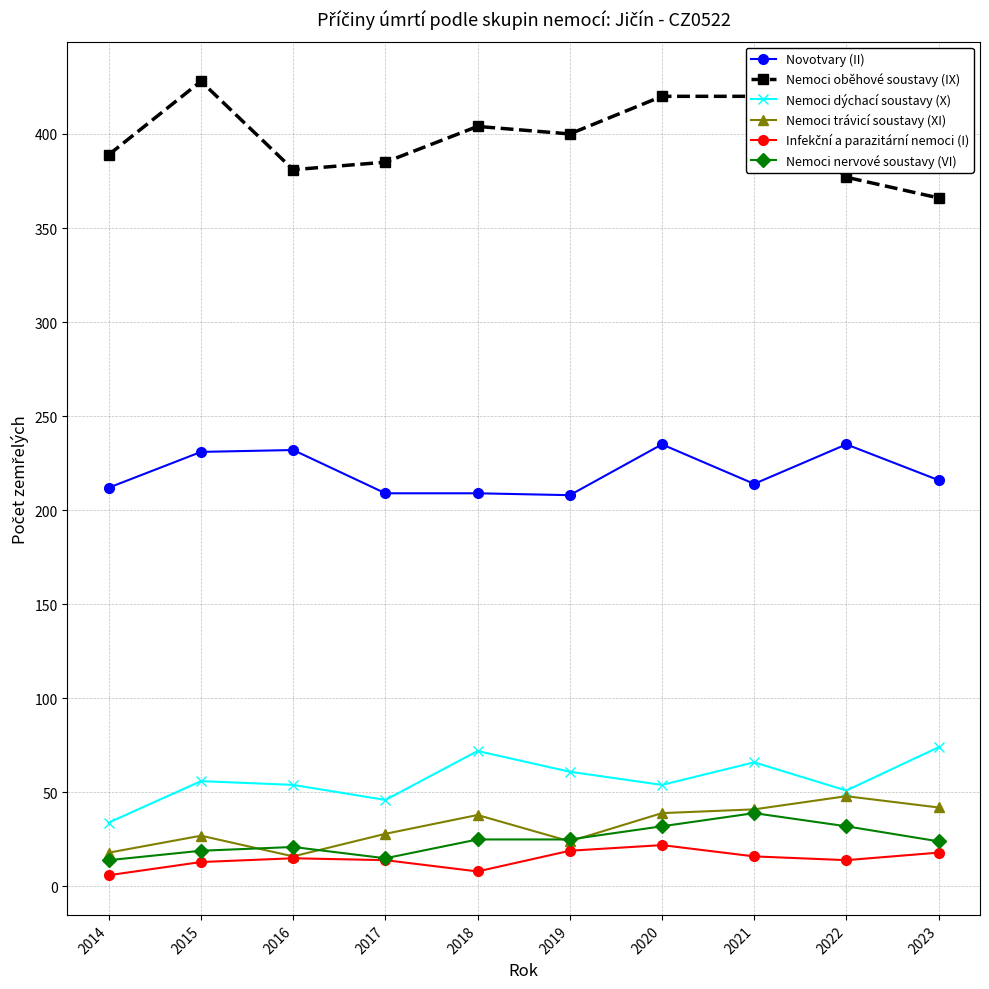

What value does the Nemoci nervové soustavy (VI) series have at 2015, to the nearest 10?

20